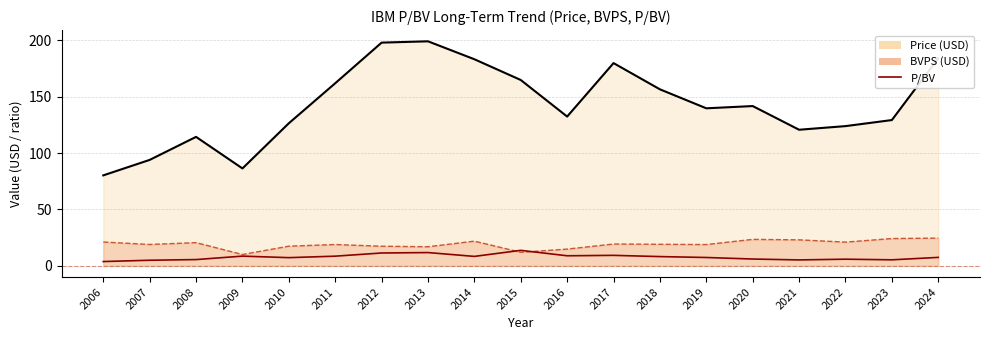

At which category does Price reach its first local valley?

2009